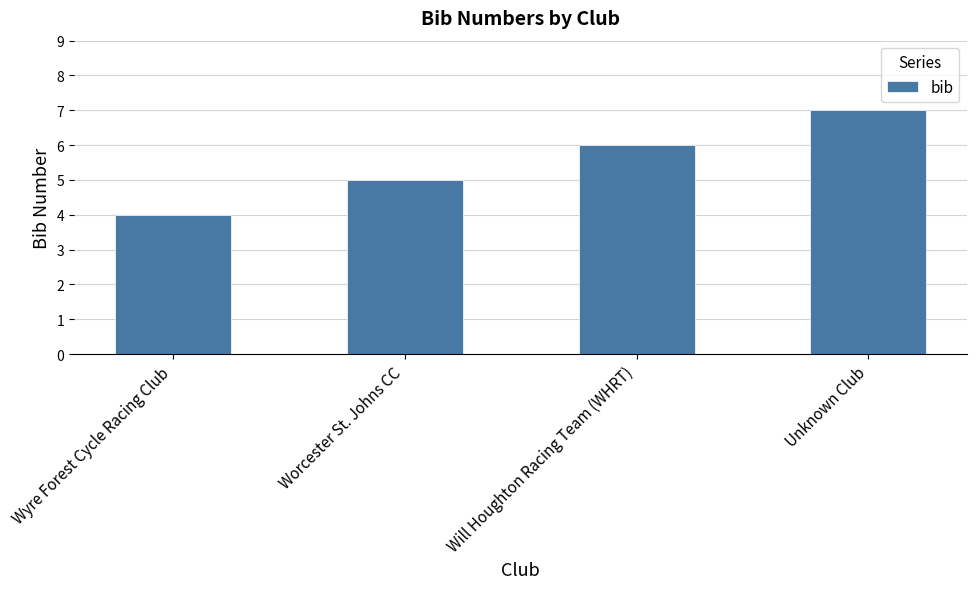

Count the values in the range 5 to 7.

3